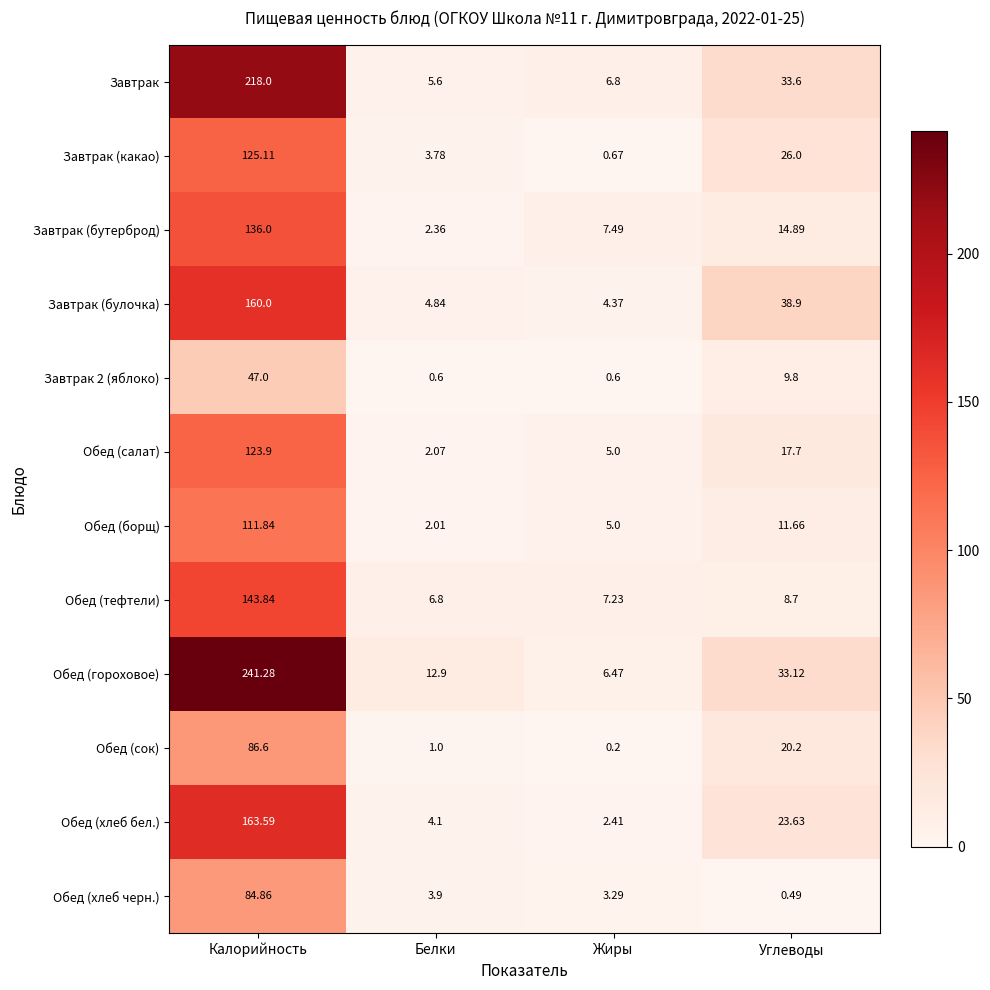

Rank the categories by Обед (борщ) value from highest to lowest.

Калорийность, Углеводы, Жиры, Белки